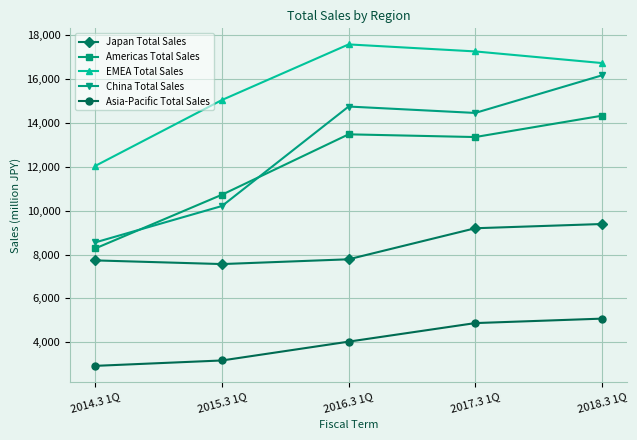

True or false: China Total Sales and Asia-Pacific Total Sales intersect in this chart.

False